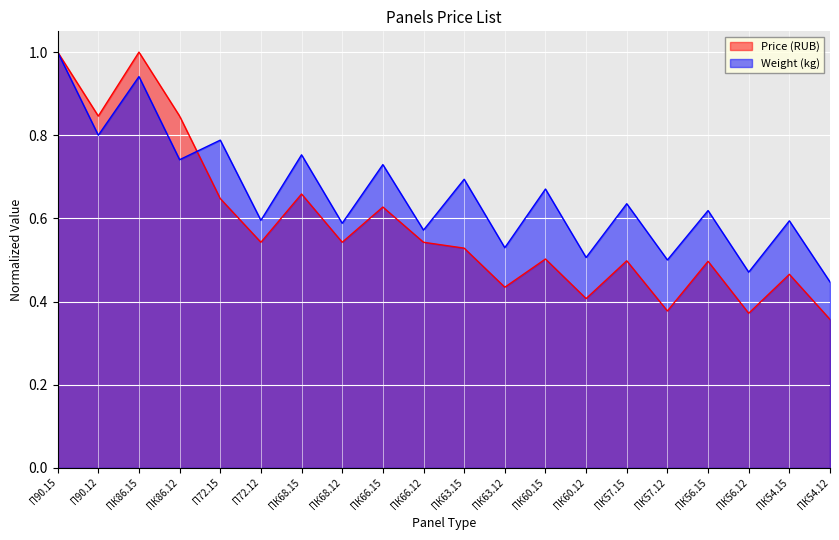

What is the spread (max minus min) of values at ПК66.15?

0.1